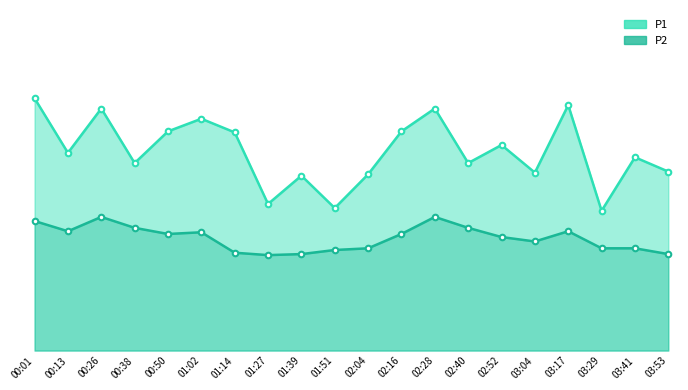

Which has a higher value, 03:53 or 01:02?

01:02